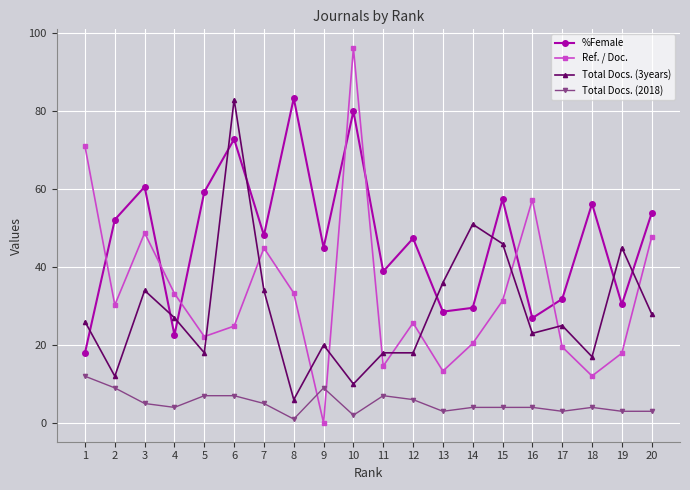

What is the total value across all series at 1?

127.0